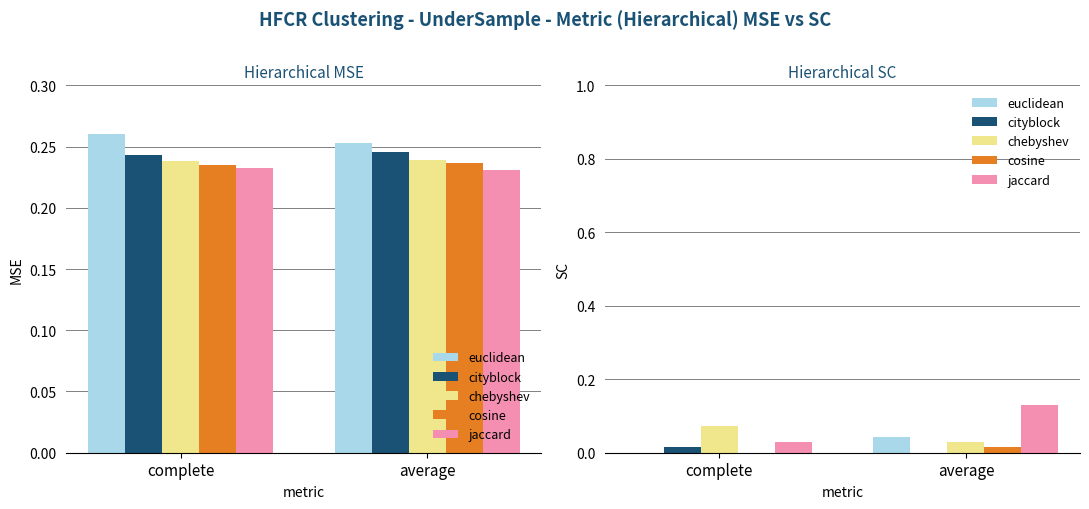

Which series has the largest total across all categories?

jaccard